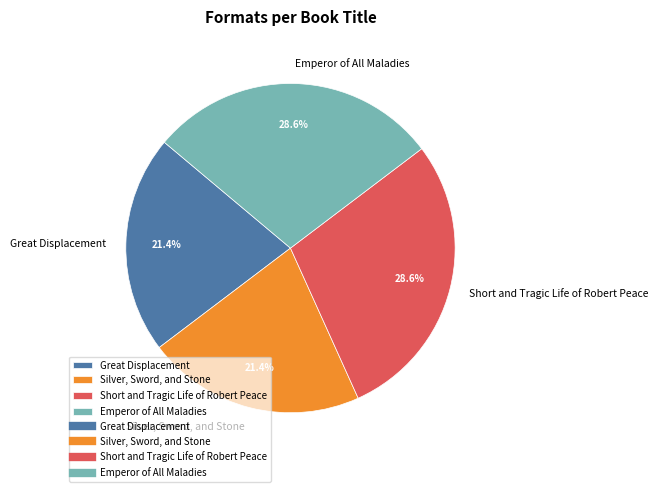

Approximately how many times larger is the value at Silver, Sword, and Stone compared to Great Displacement?

1.0